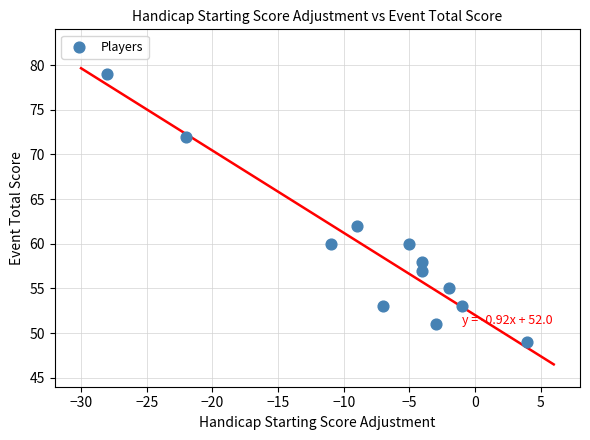

What Y value in the scatter plot is closest to 64?

62